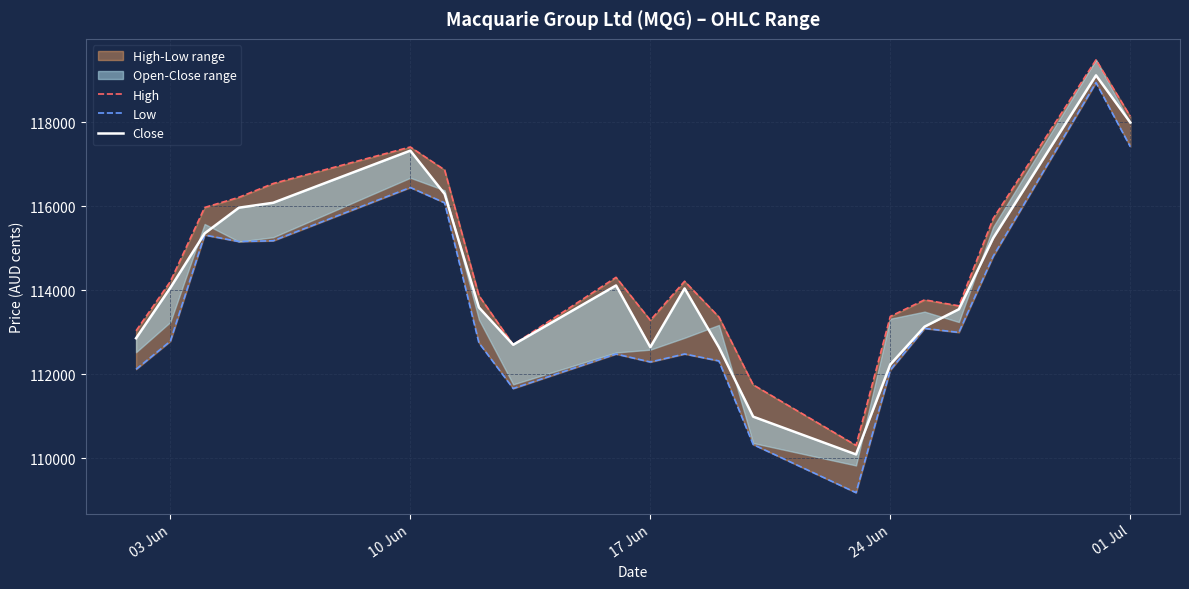

Where is the first local maximum for Close?

10 Jun